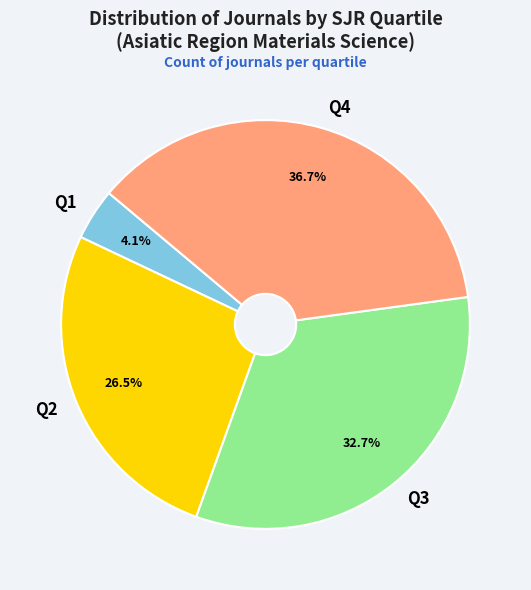

Rank the categories by value from lowest to highest.

Q1, Q2, Q3, Q4